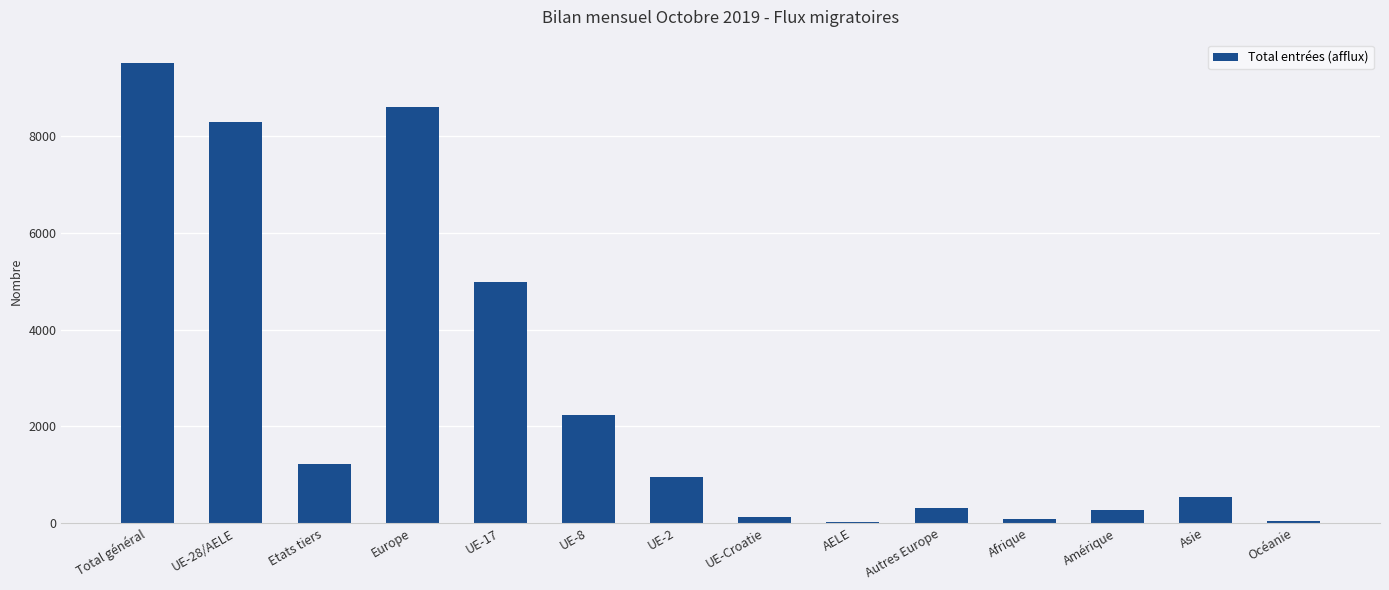

What is the difference between the values at Autres Europe and UE-28/AELE?

7999